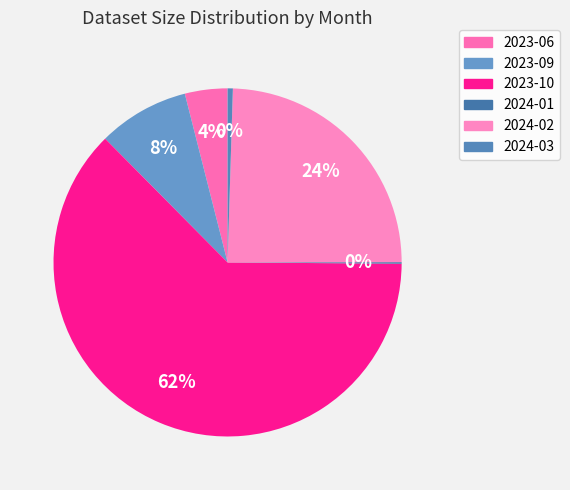

Is it true that 2024-03 is 0% of the pie?

True